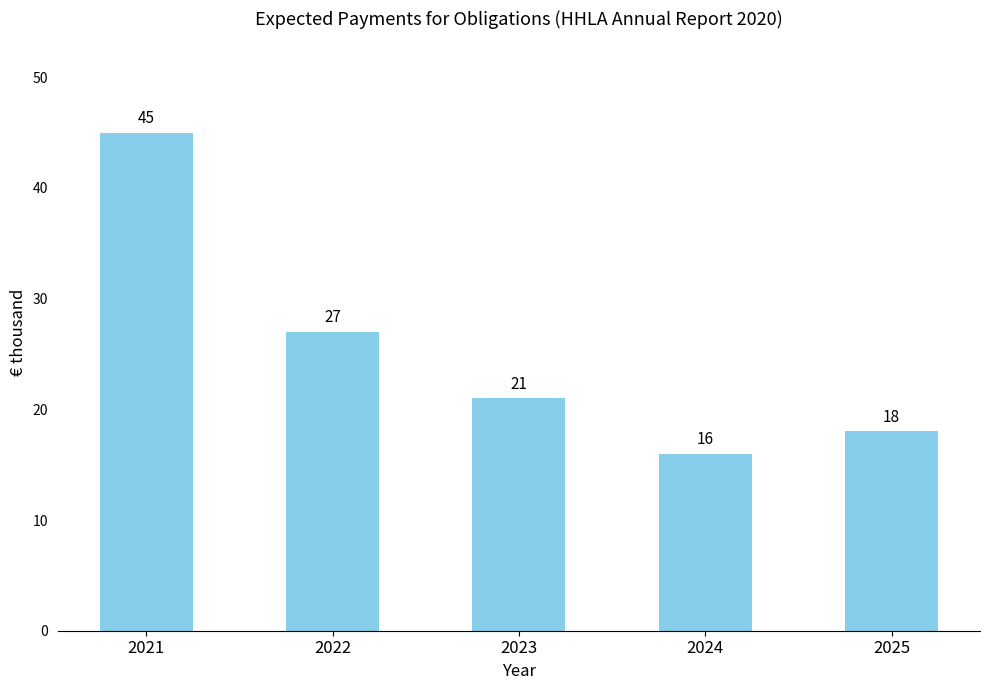

List the labels in order of value, smallest first.

2024, 2025, 2023, 2022, 2021